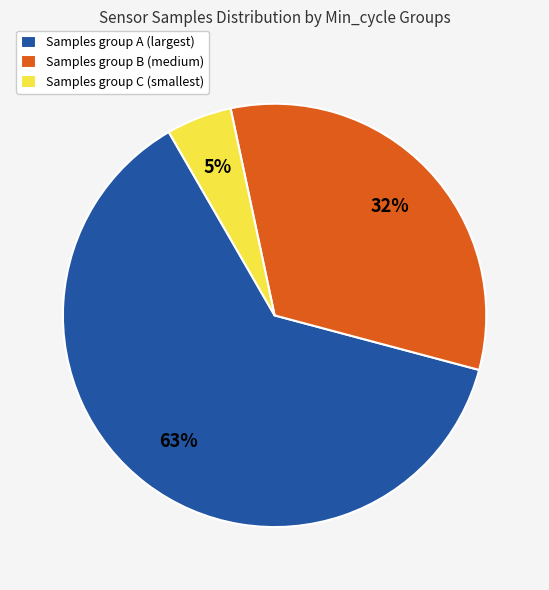

To the nearest percent, what is the difference between the Samples group A (largest) and Samples group C (smallest) slice percentages?

58%